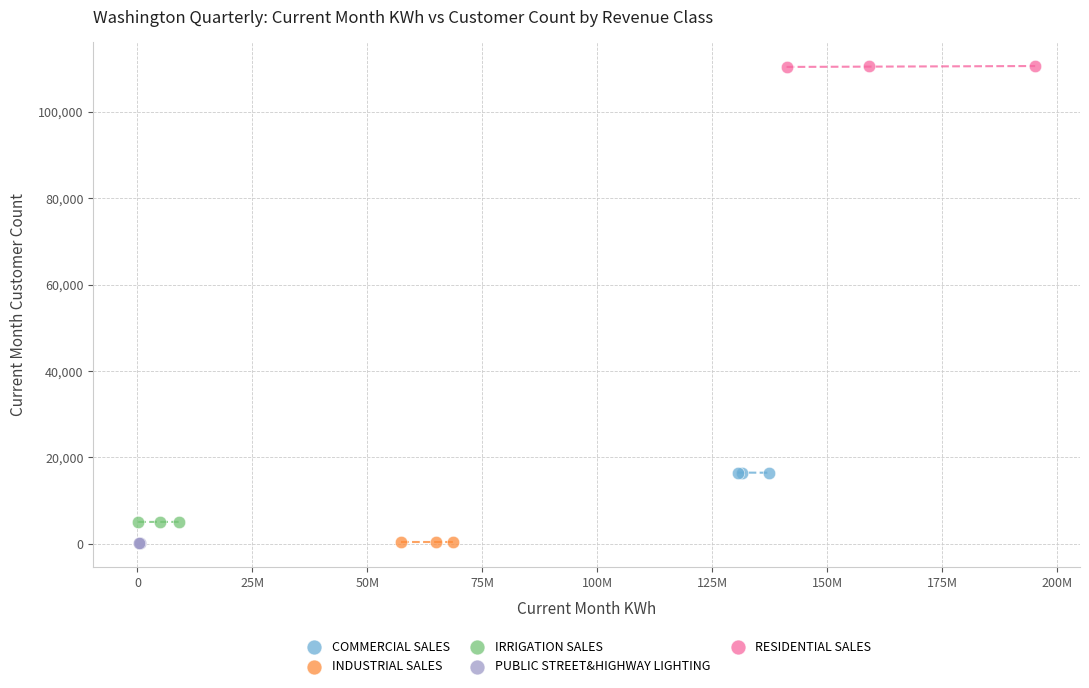

Which series contains the highest Y value?

RESIDENTIAL SALES